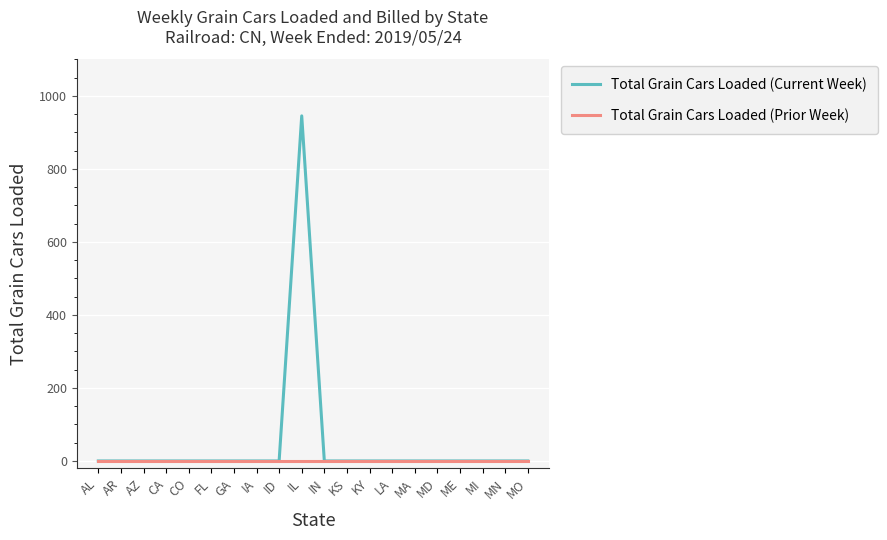

Rank the series by their maximum value, from highest to lowest.

Total Grain Cars Loaded (Current Week), Total Grain Cars Loaded (Prior Week)